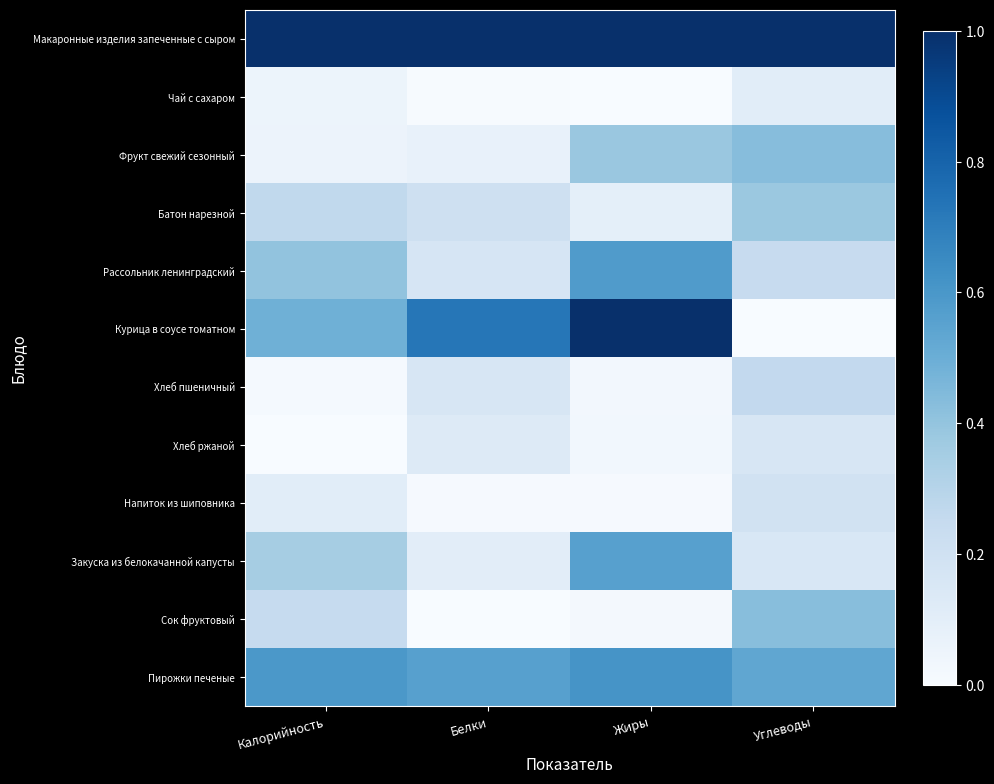

At how many categories does at least one series exceed 0?

4